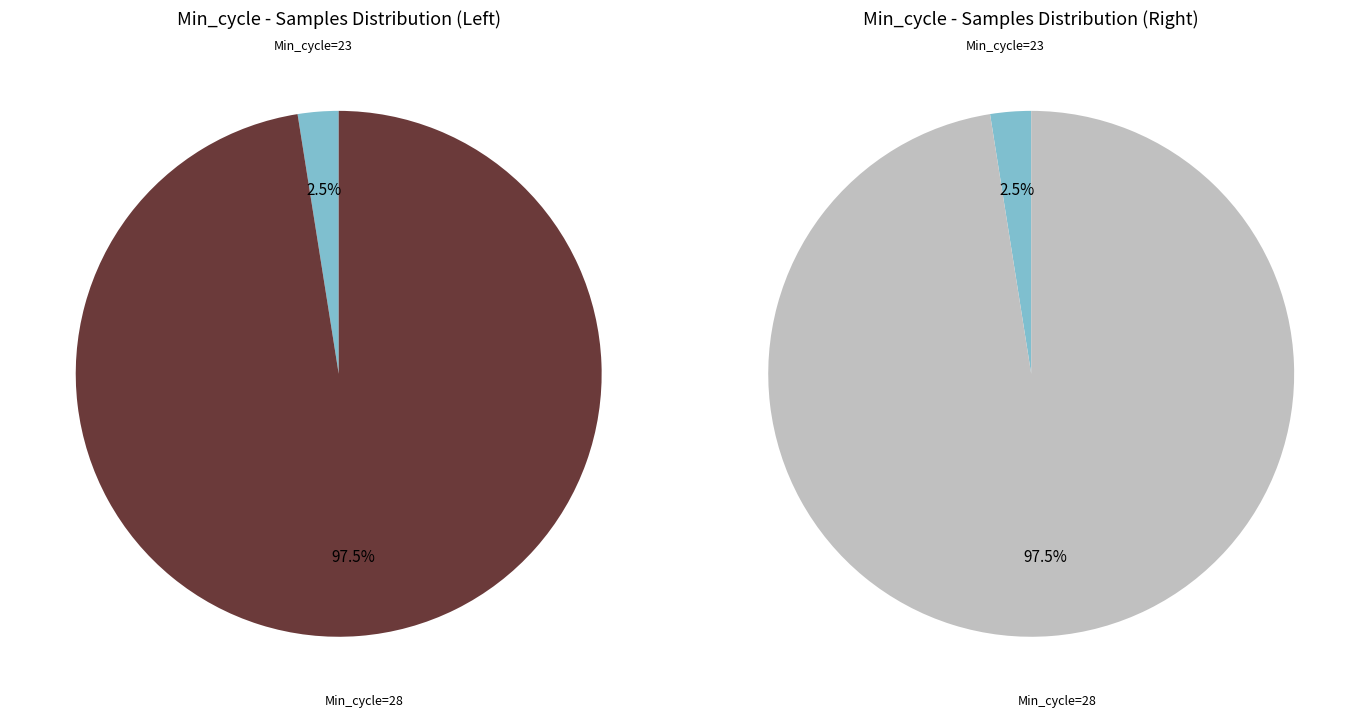

Which slice is the largest?

28